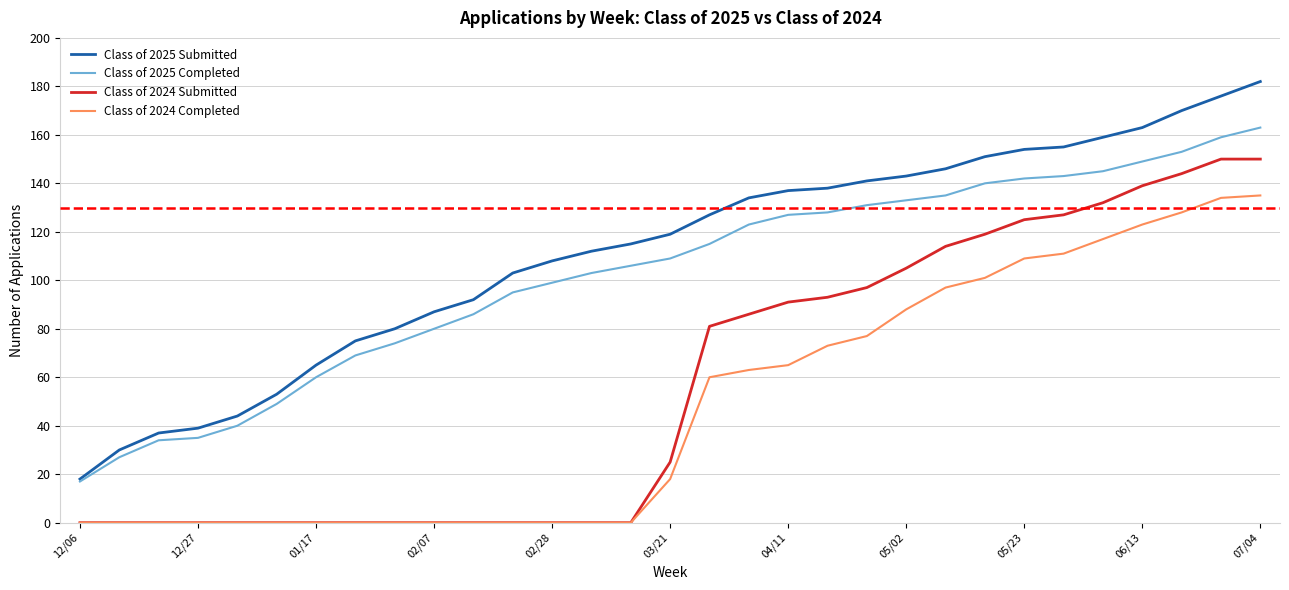

Does the chart have visible grid lines?

Yes